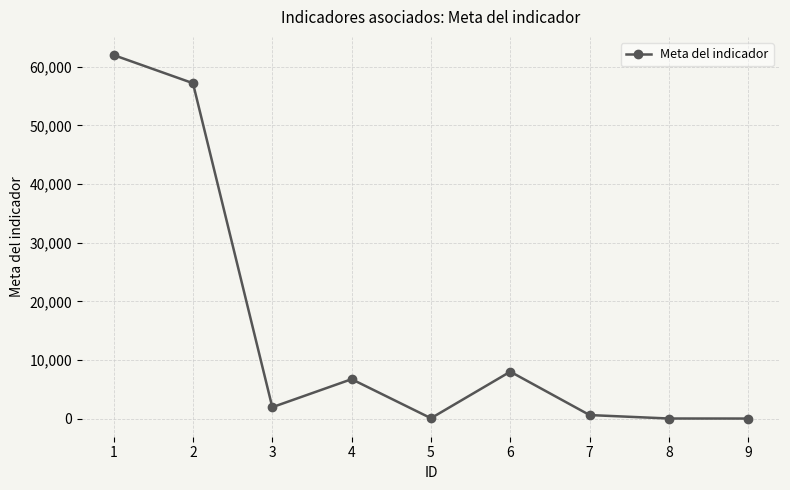

The chart shows a value of 600 at 7. True or false?

True